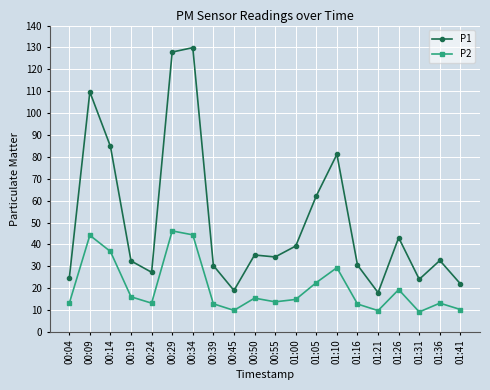

Where is the first local minimum for P1?

00:24